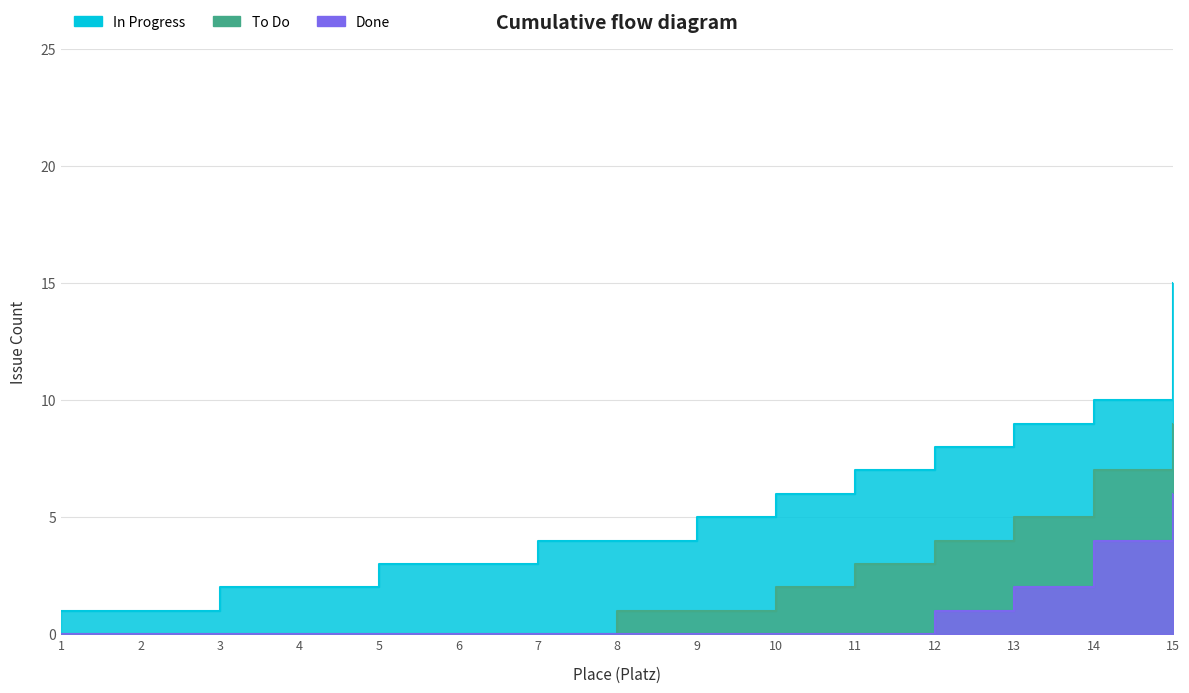

How many distinct data groups are displayed?

3